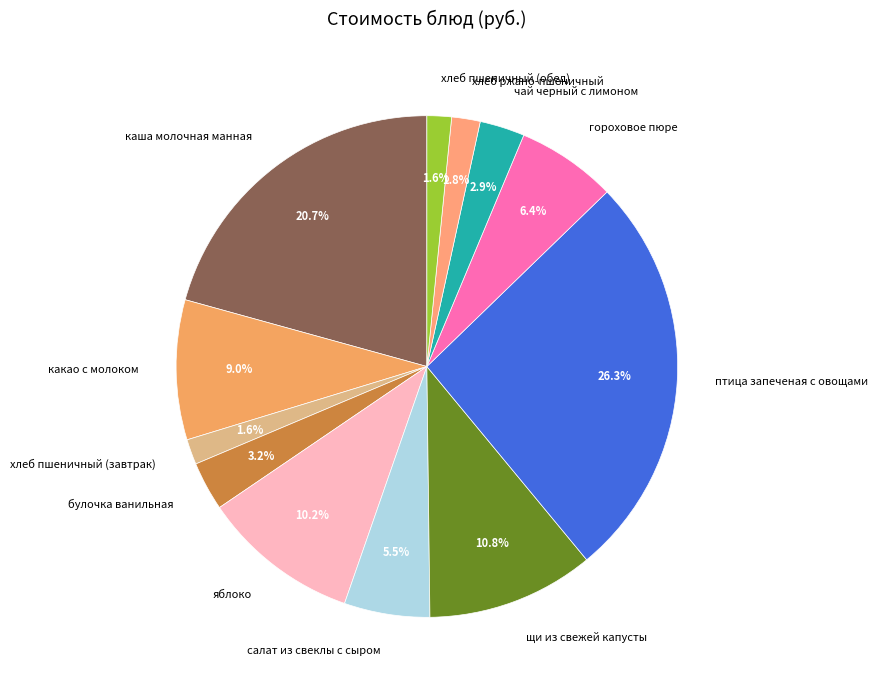

Is there a majority slice in this chart?

No